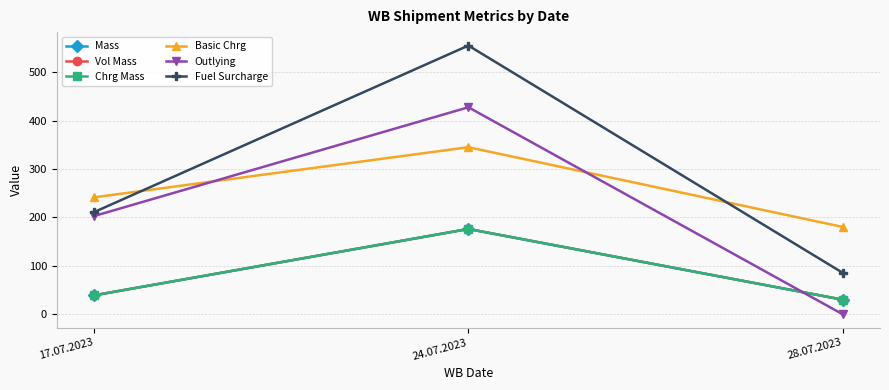

Does the chart have visible grid lines?

Yes